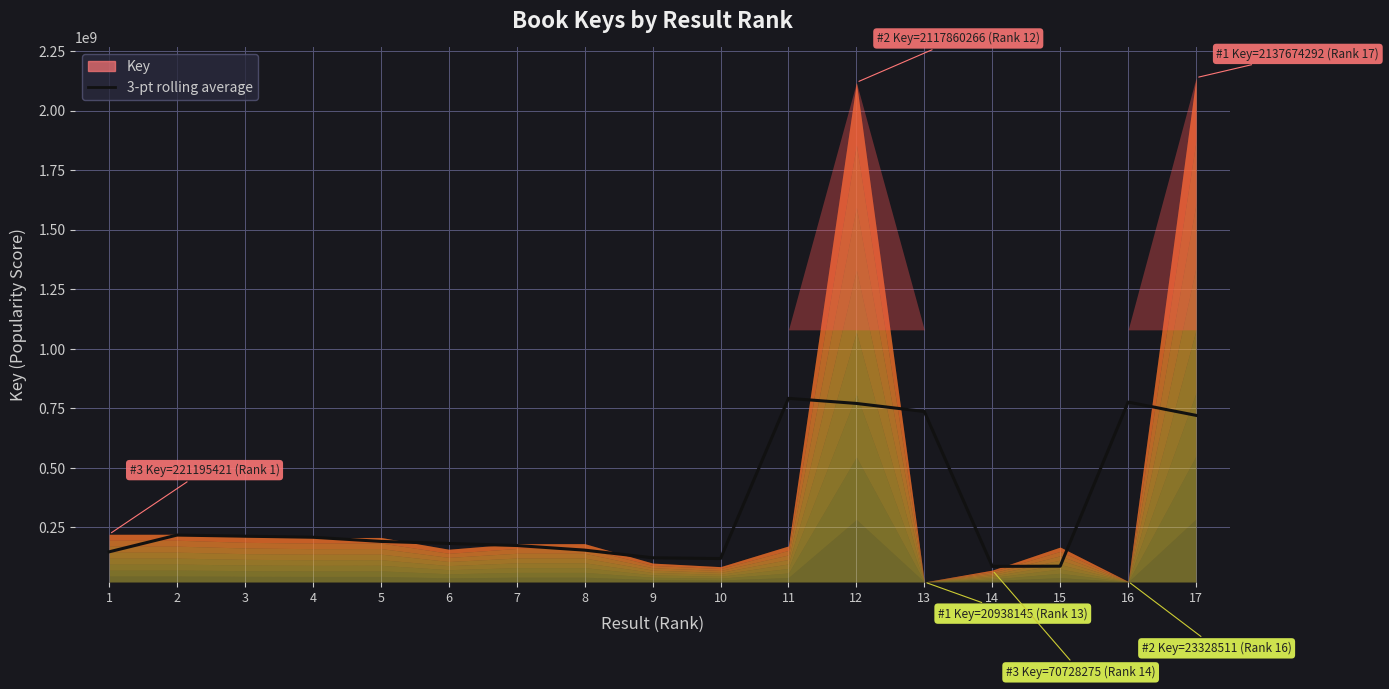

Rank the categories by value from lowest to highest.

14, 15, 10, 9, 1, 8, 7, 6, 5, 4, 3, 2, 17, 13, 12, 16, 11